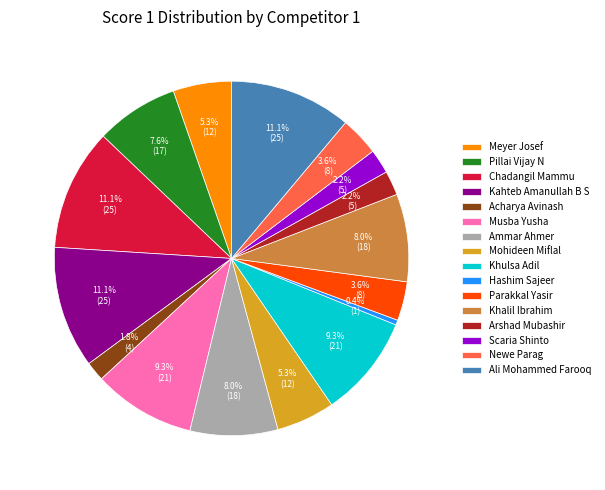

What is the ratio of the value at Musba Yusha to the value at Kahteb Amanullah B S?

0.8